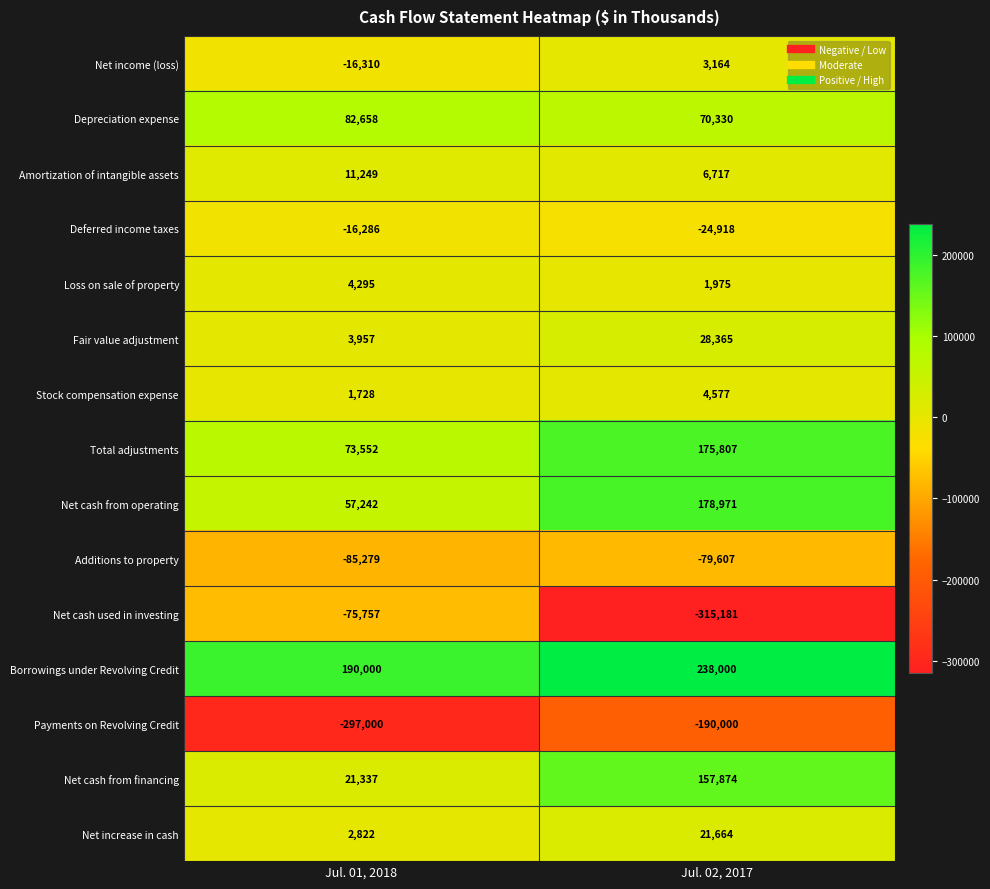

At which category does the chart reach its minimum across all series?

Jul. 02, 2017